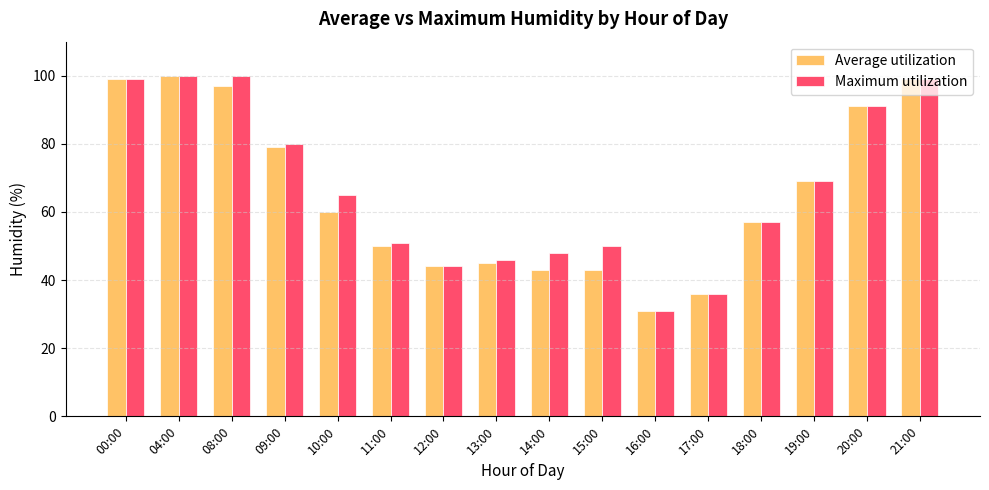

At which label does Maximum utilization first exceed 65?

00:00